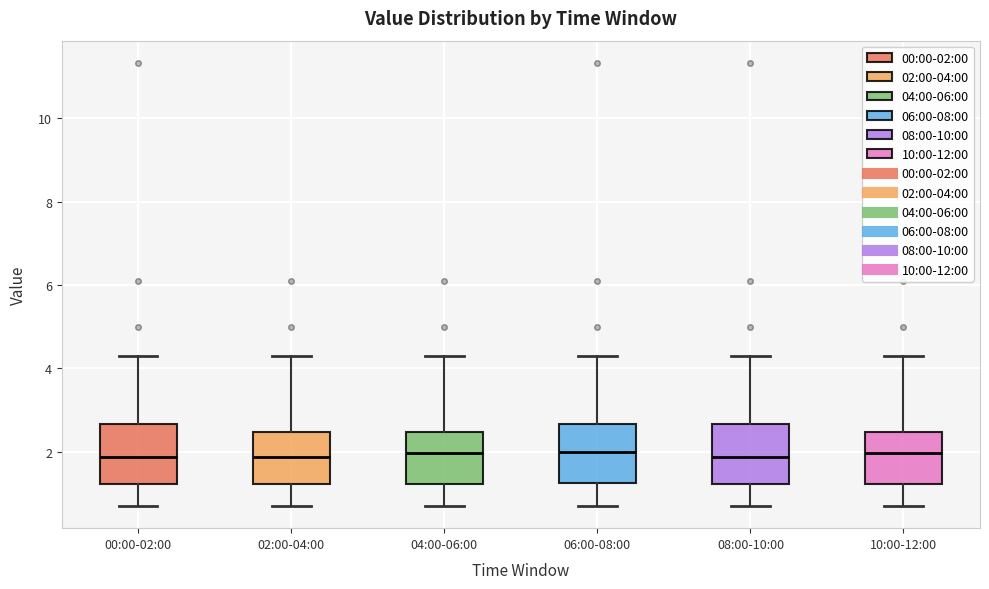

Reading left to right, read every box against the y-axis: the position of its median line, the range the box covers, and the ends of its whiskers. The values are not printed on the chart, so give them approximately, as read against the axis.

00:00-02:00: median 1.8, box 1.2 to 2.6, whiskers 0.8 to 4.4
02:00-04:00: median 1.8, box 1.2 to 2.4, whiskers 0.8 to 4.4
04:00-06:00: median 2.0, box 1.2 to 2.4, whiskers 0.8 to 4.4
06:00-08:00: median 2.0, box 1.2 to 2.6, whiskers 0.8 to 4.4
08:00-10:00: median 1.8, box 1.2 to 2.6, whiskers 0.8 to 4.4
10:00-12:00: median 2.0, box 1.2 to 2.4, whiskers 0.8 to 4.4